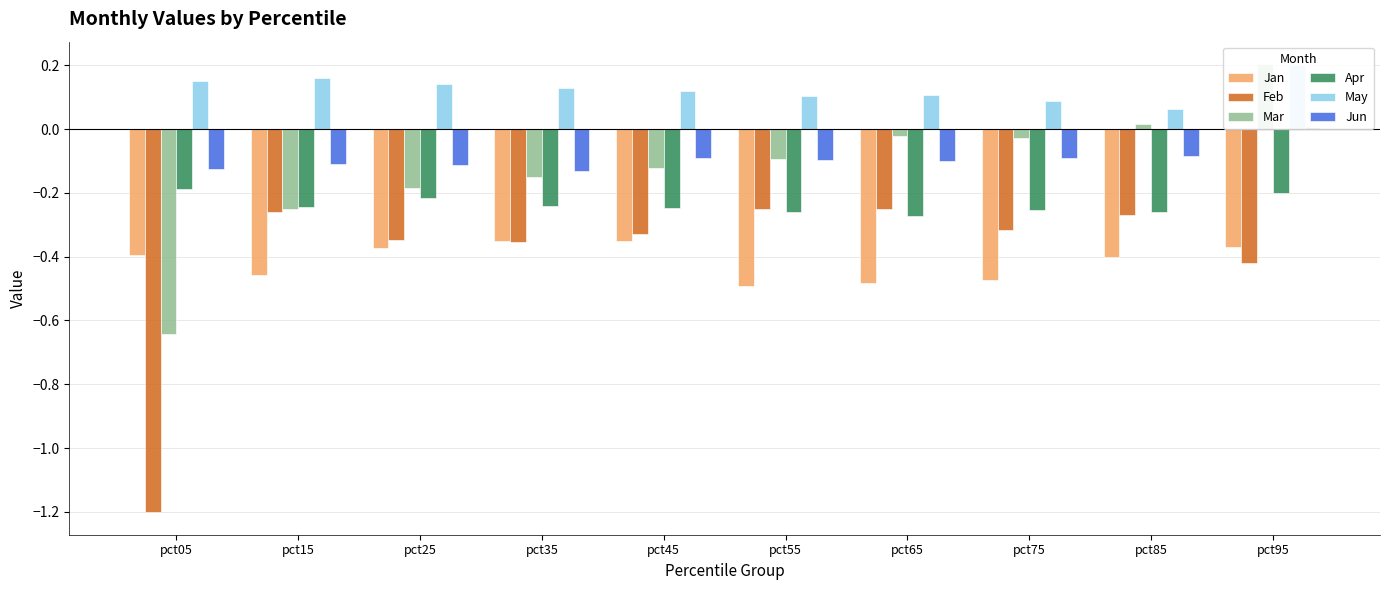

What value does the May series have at pct65?

0.1